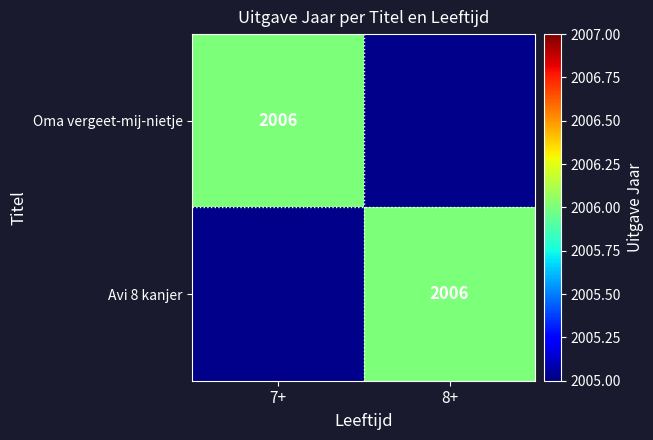

The Avi 8 kanjer series shows 3568 at 8+. True or false?

False